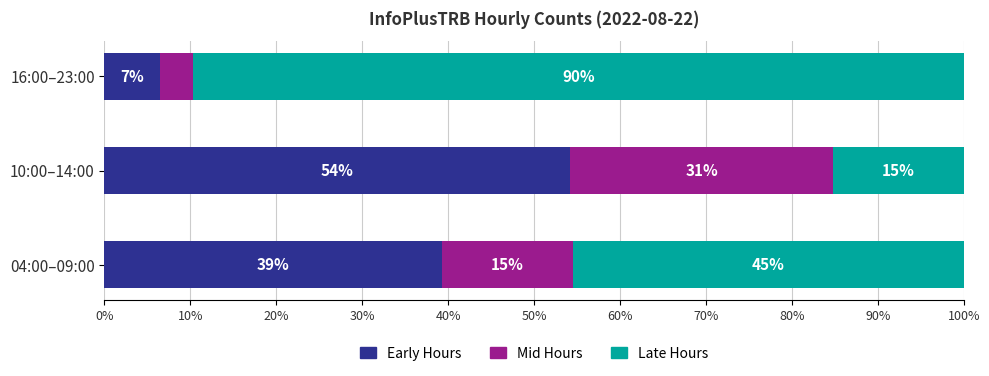

What is the difference between the maximum and second lowest values in the Late Hours series?

44.2